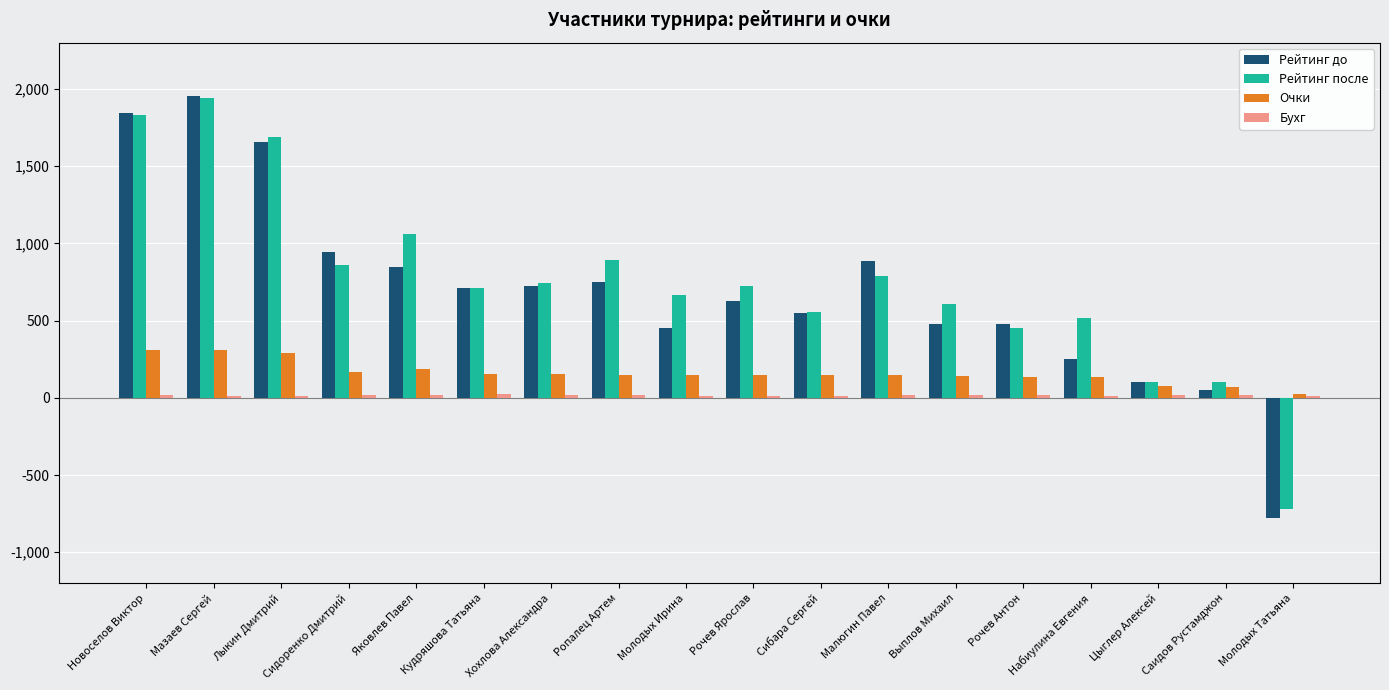

At which category is the sum across all series the highest?

Мазаев Сергей